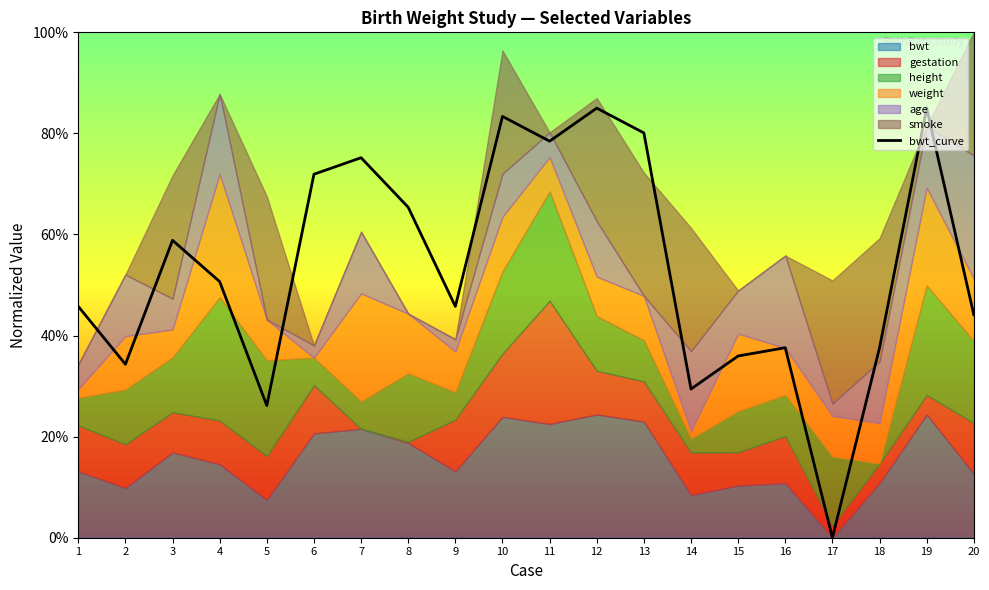

What is the value of the 6th point from the left?

0.7